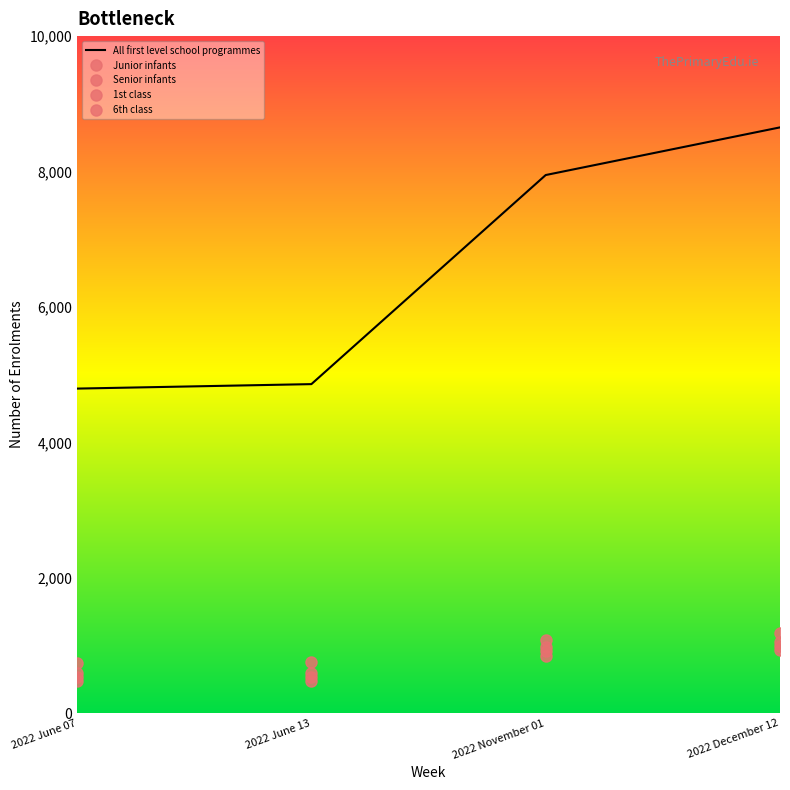

What is the average value of the Junior infants series?

942